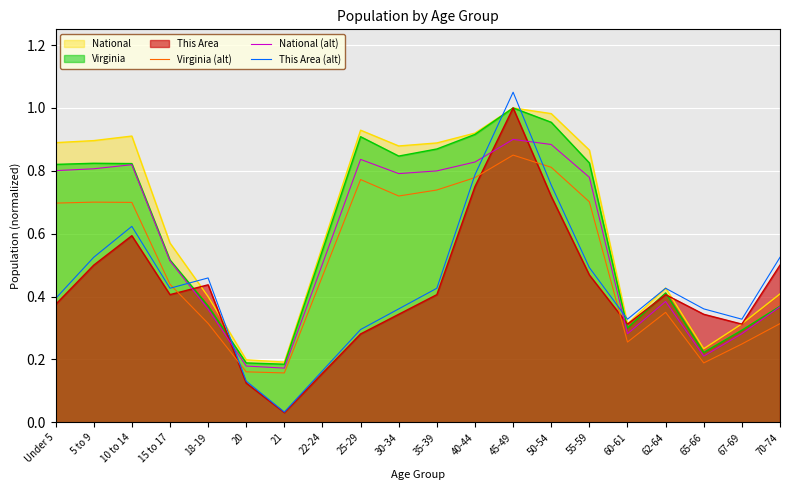

The Virginia (alt) series shows 1.1 at Under 5. True or false?

False